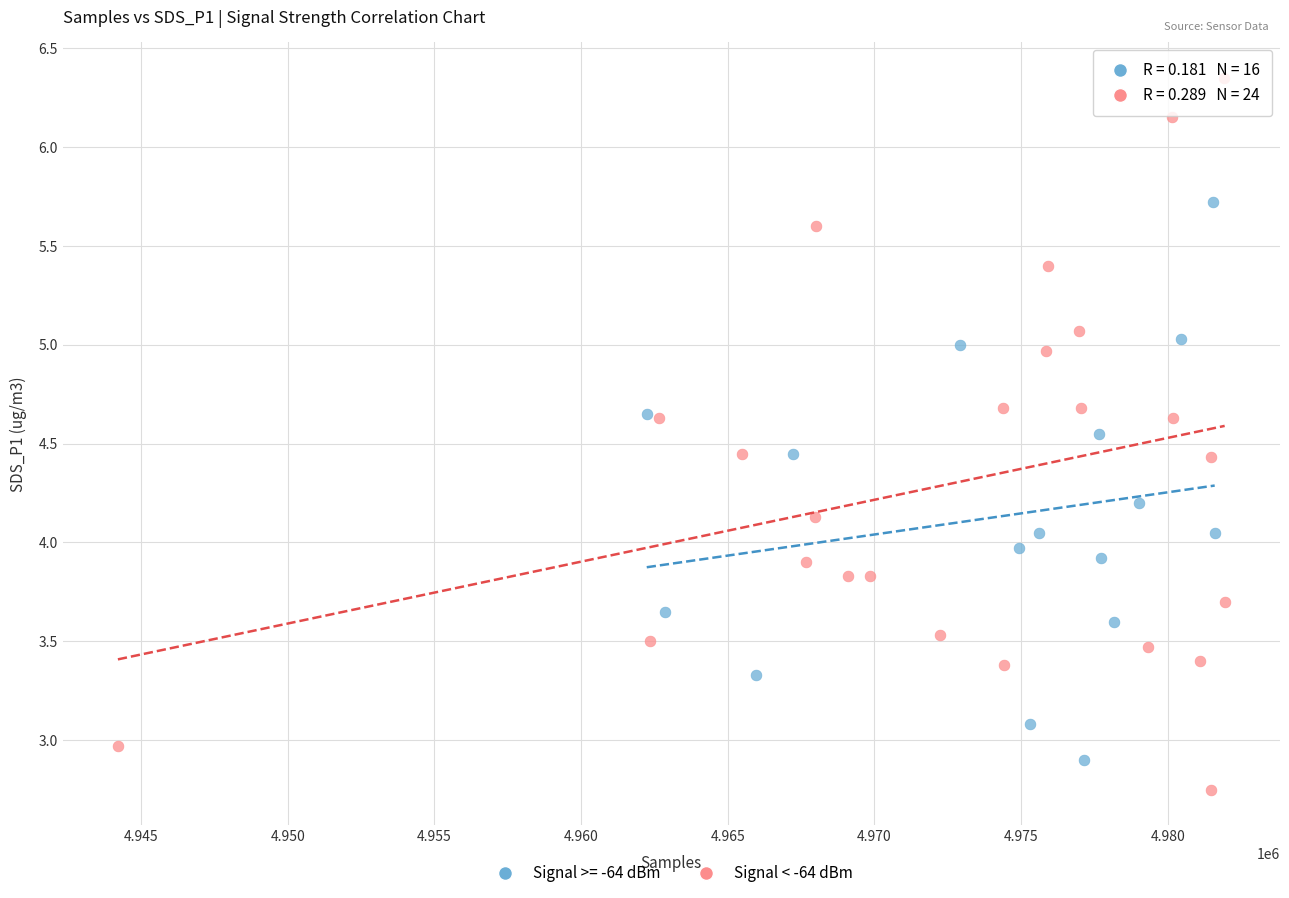

Which series has the largest Y range (max minus min)?

Signal < -64 dBm